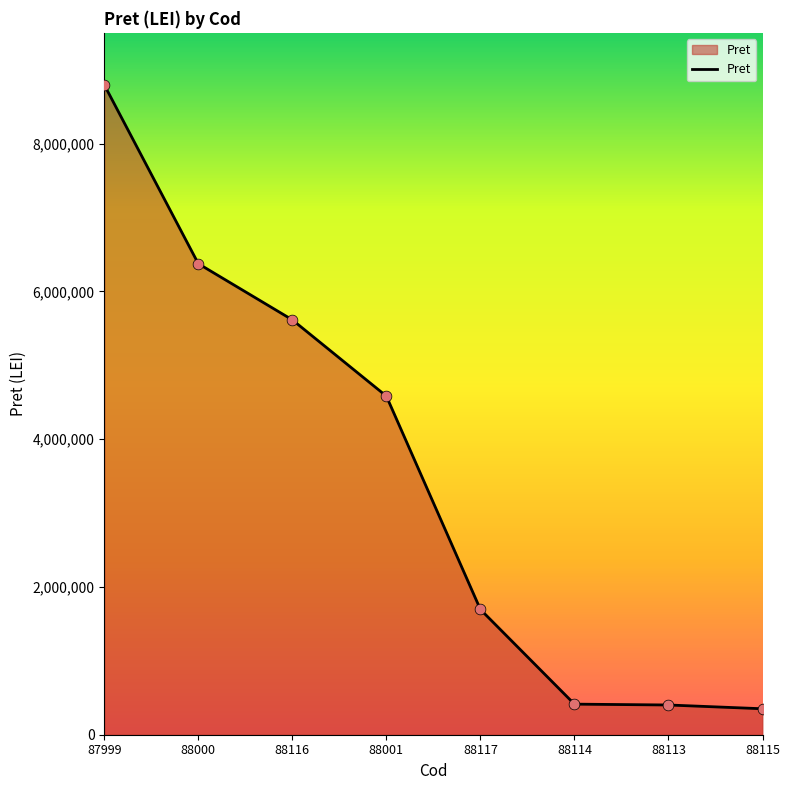

What is the change in value from 88116 to 88001?

-1032327